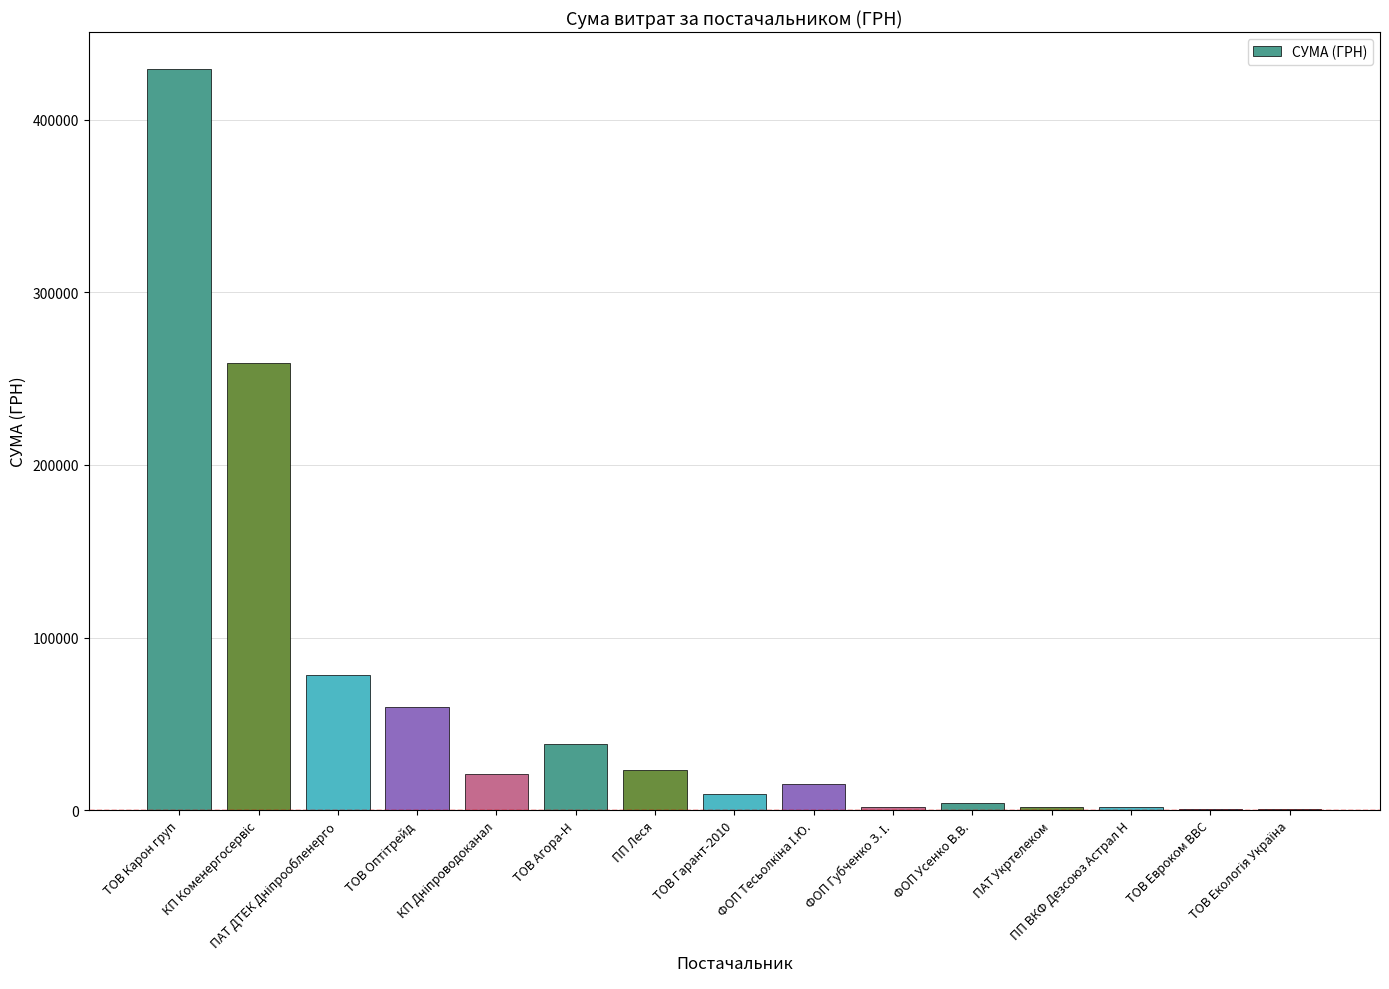

What value does the data have at ТОВ Евроком ВВС?

723.6